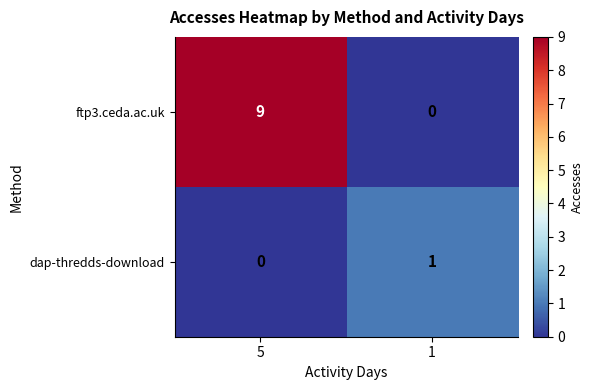

Reading right to left, what are all the values shown in this chart?

ftp3.ceda.ac.uk: 0	9
dap-thredds-download: 1	0